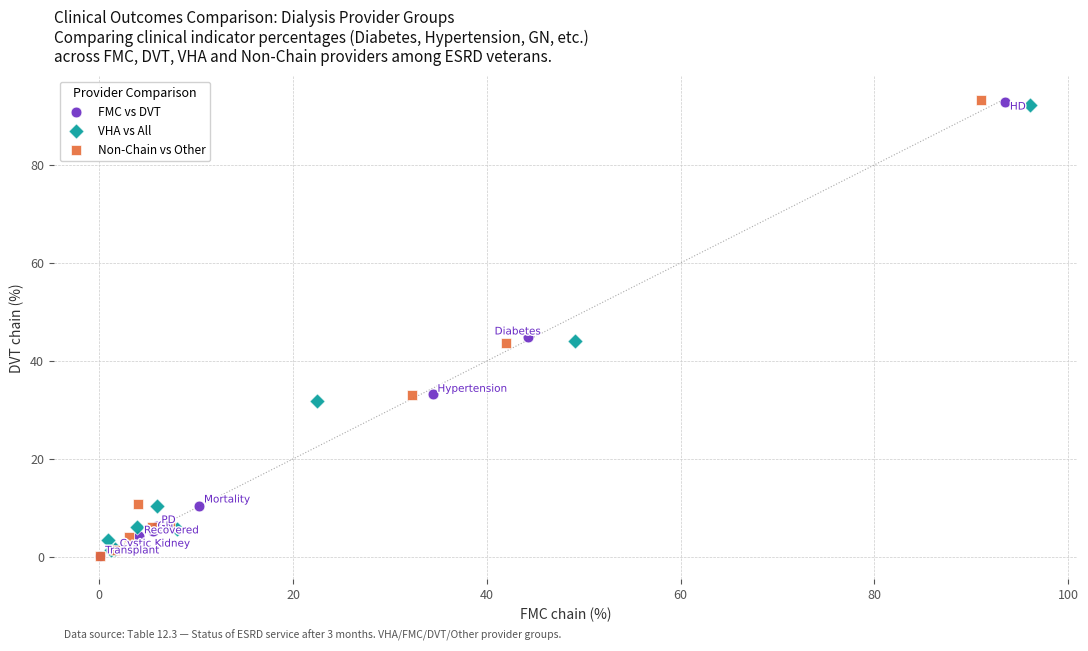

Which series has the largest Y range (max minus min)?

Non-Chain vs Other